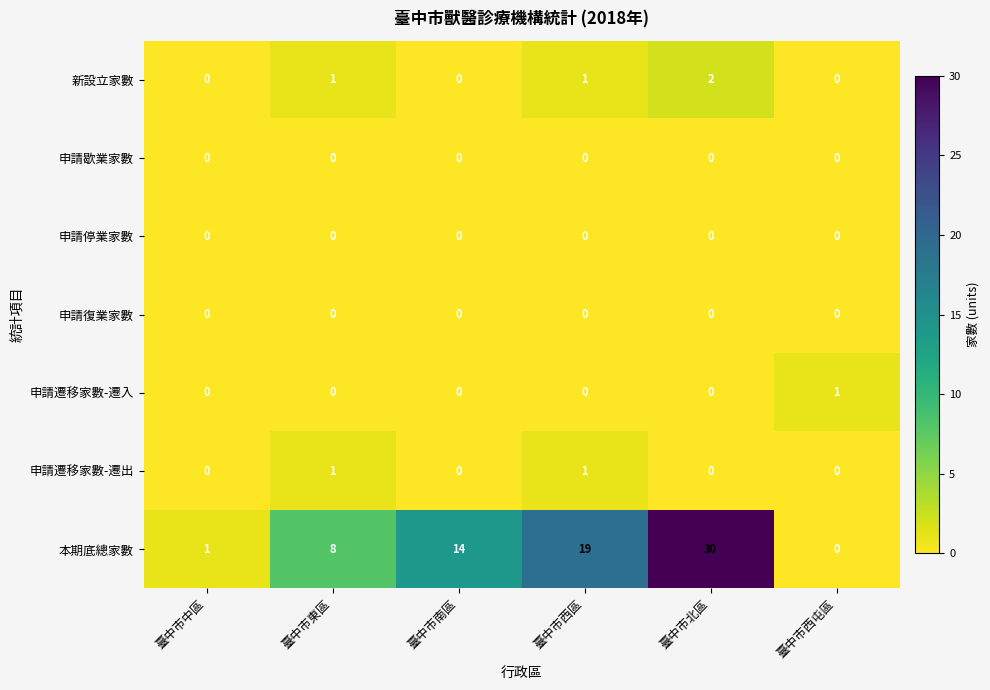

What is the total value across all series at 臺中市西區?

21